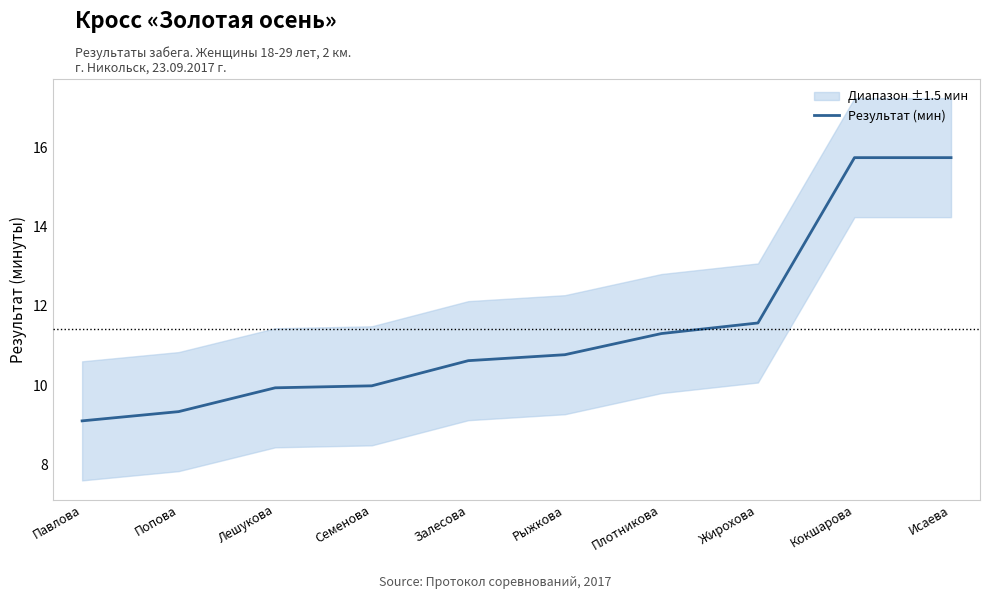

What is the maximum value shown in the chart?

15.7